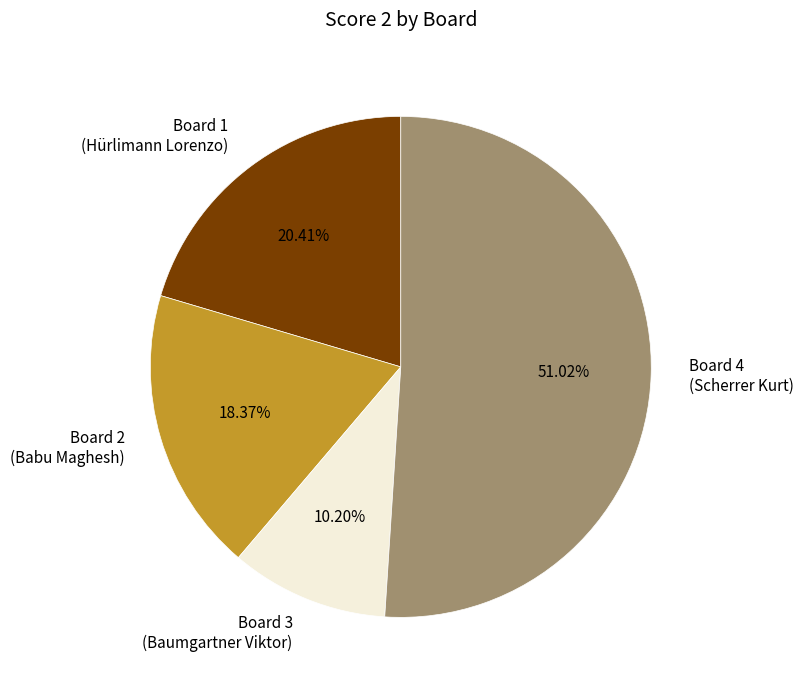

Is there a majority slice in this chart?

Yes